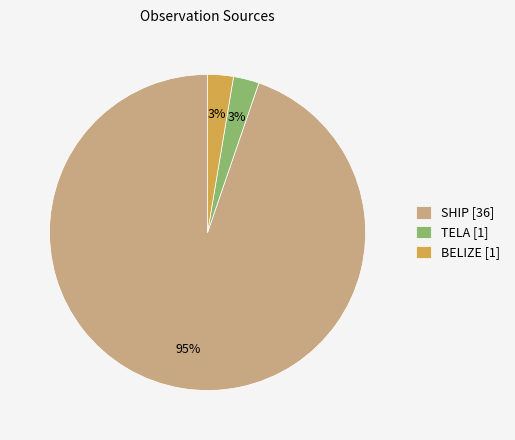

Approximately how many times larger is the value at BELIZE [1] compared to TELA [1]?

1.0